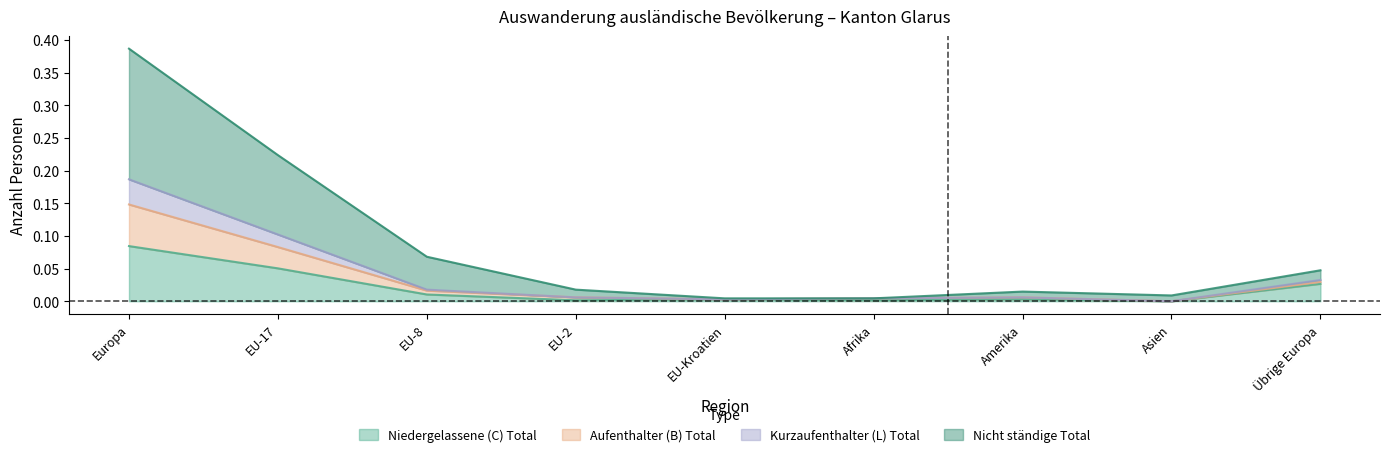

At which label does Niedergelassene (C) Total reach its peak?

Europa